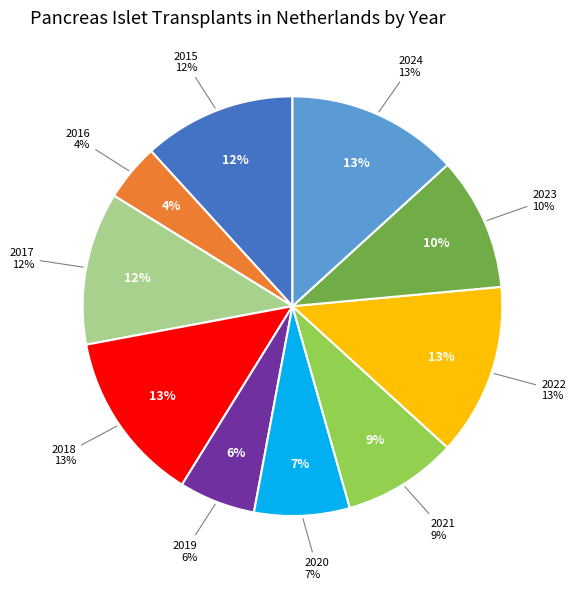

What percentage is the 2024 slice, to the nearest percent?

13%